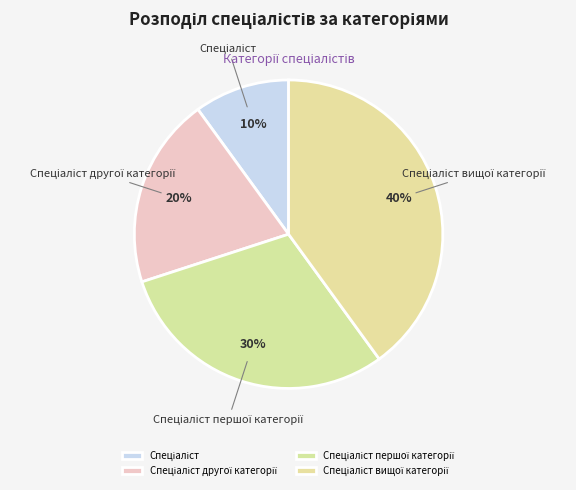

To the nearest percent, what is the average slice percentage?

25%